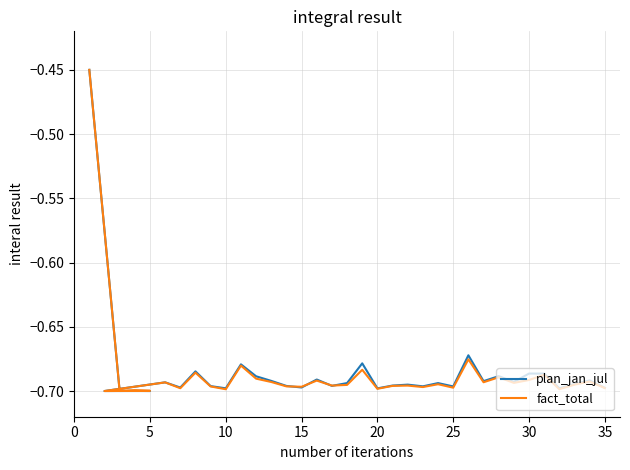

Is the value of fact_total at 25 greater than the value of plan_jan_jul at 14?

Yes